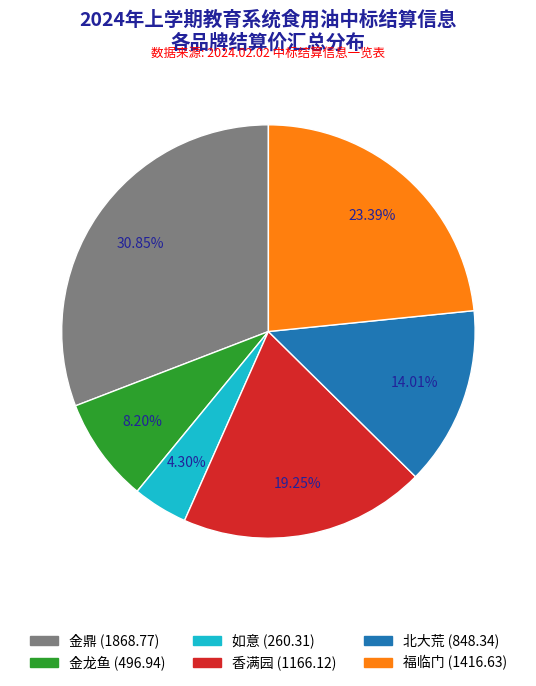

Do 福临门 and 金龙鱼 together represent more than half of the pie?

No